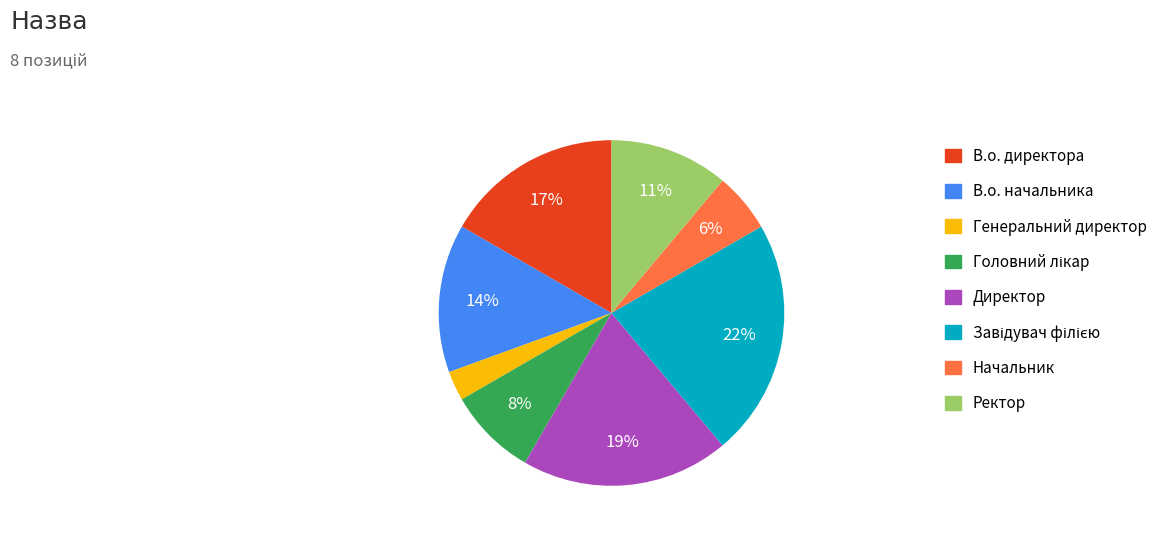

To the nearest percent, what portion does Директор represent?

19%